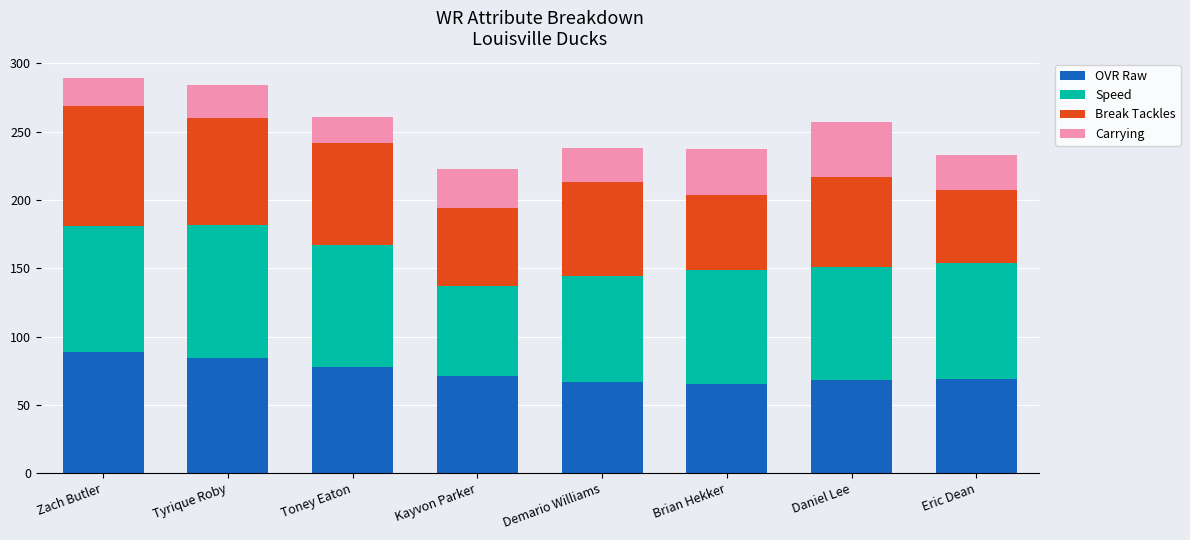

What is the total value across all series at Demario Williams?

238